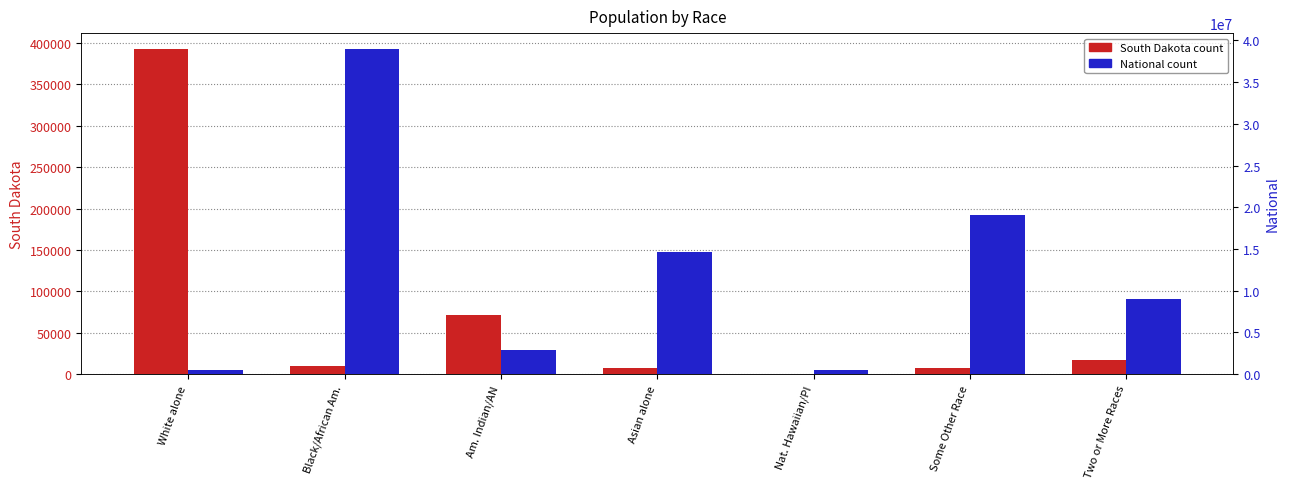

At which label does National reach its peak?

Black/African Am.